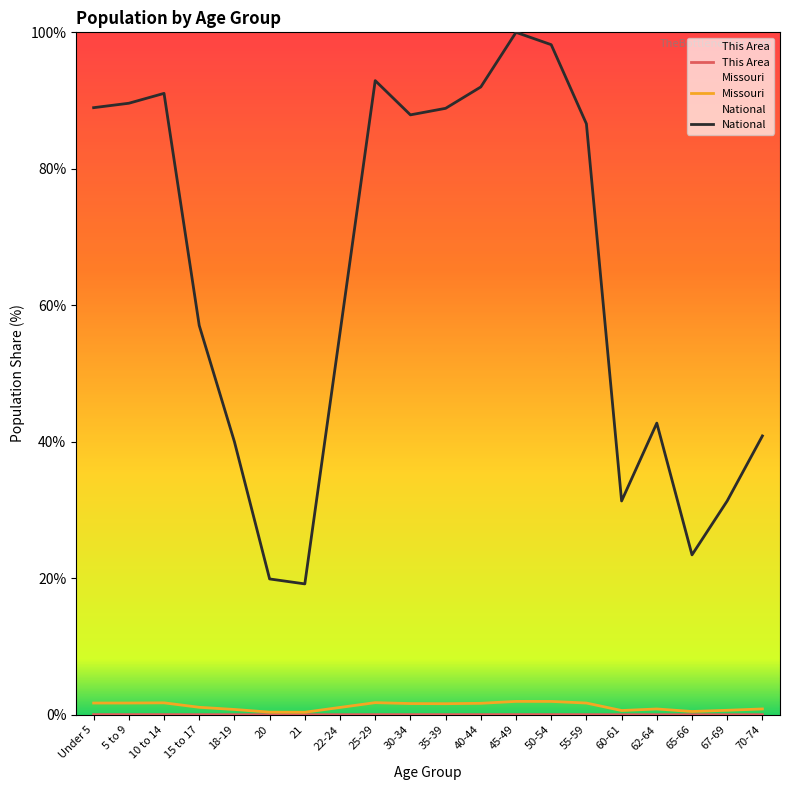

The National series shows 64.7 at 70-74. True or false?

False